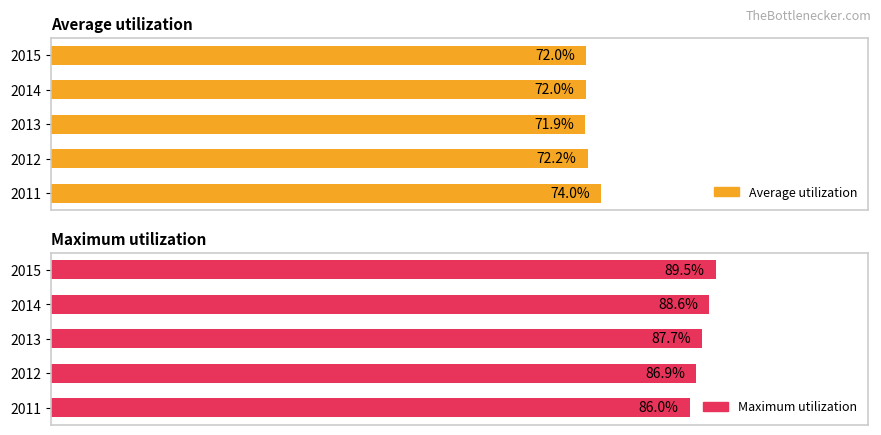

The Average utilization series shows 72.2 at 2012. True or false?

True